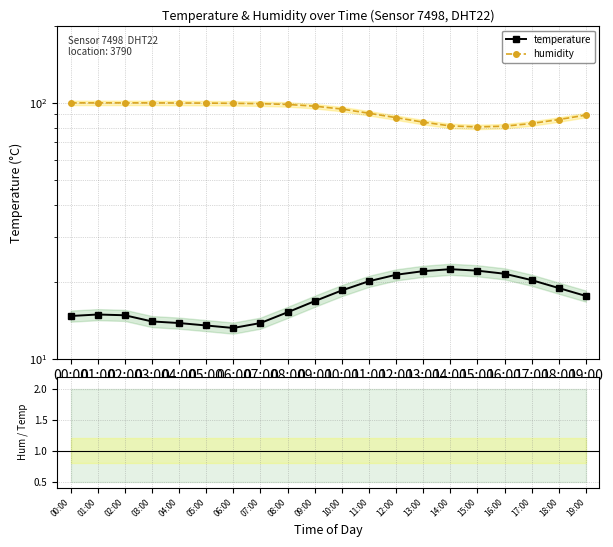

Where does the humidity / temperature series first go above 5?

00:00